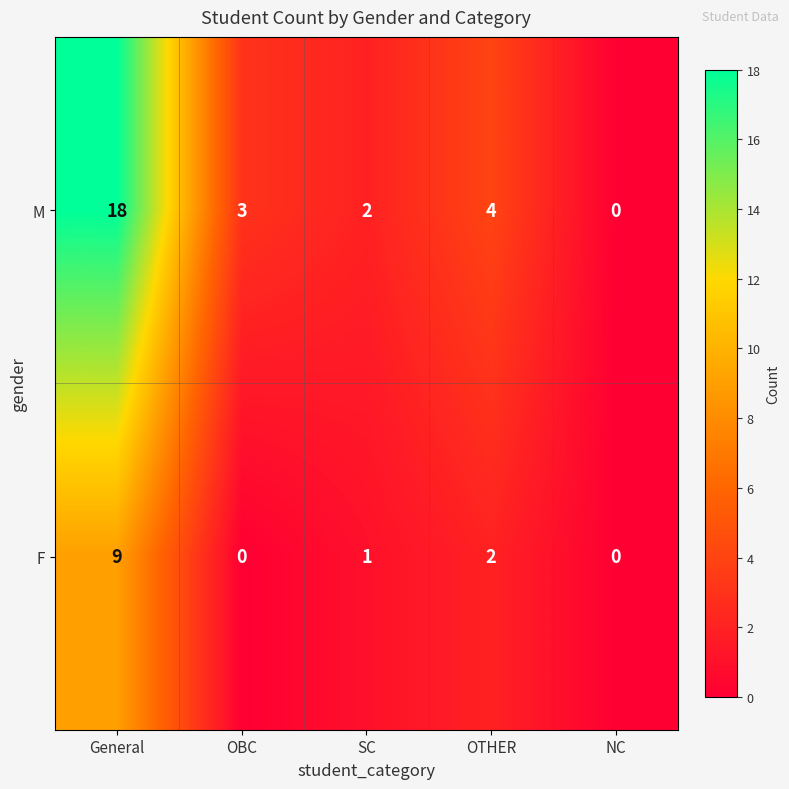

What is the difference between the F values at OTHER and General?

7